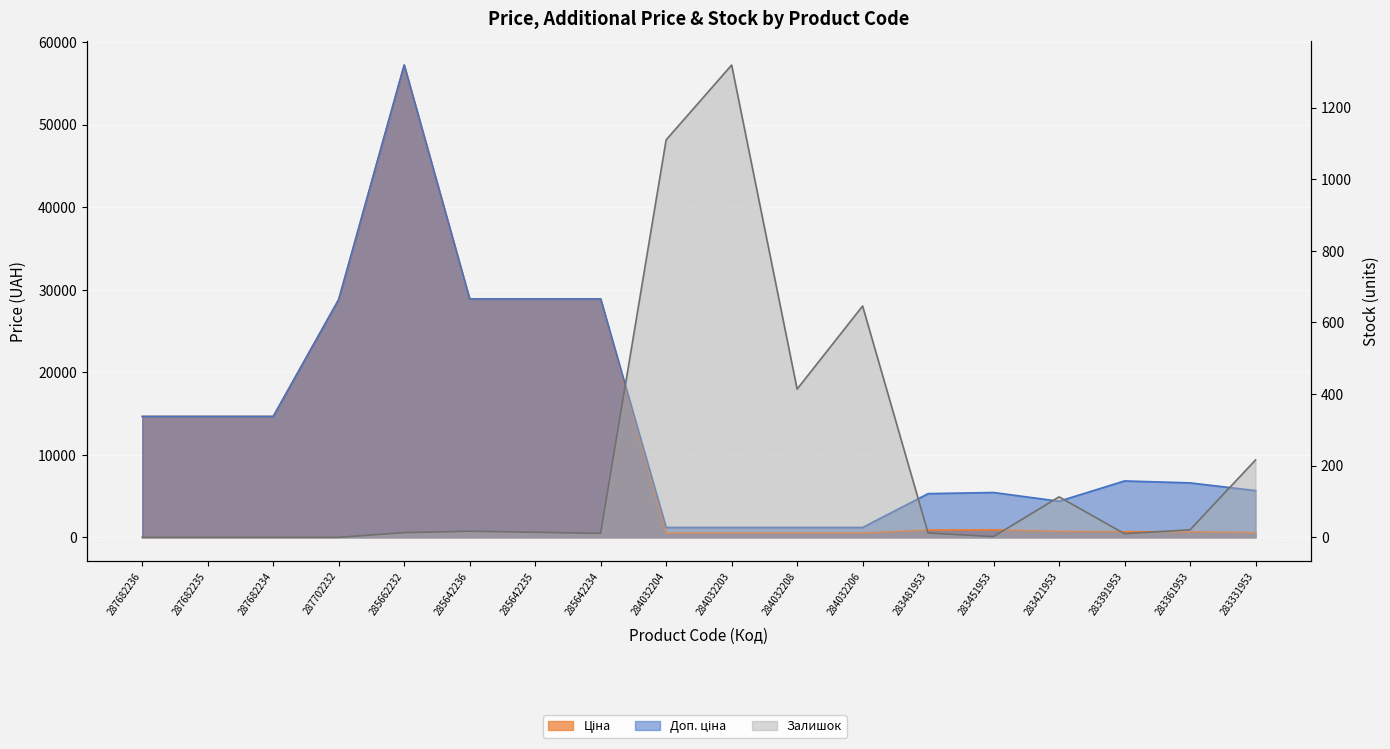

Which category has the lowest value in the Доп. ціна series?

284032204